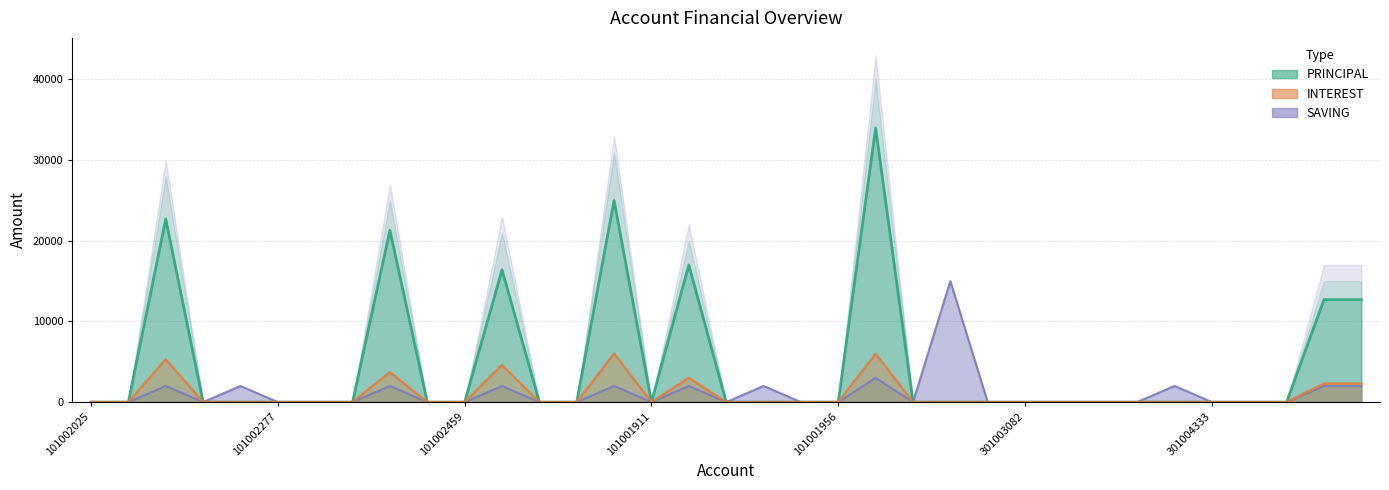

At 101001911, list the series in order from largest to smallest.

PRINCIPAL, INTEREST, SAVING